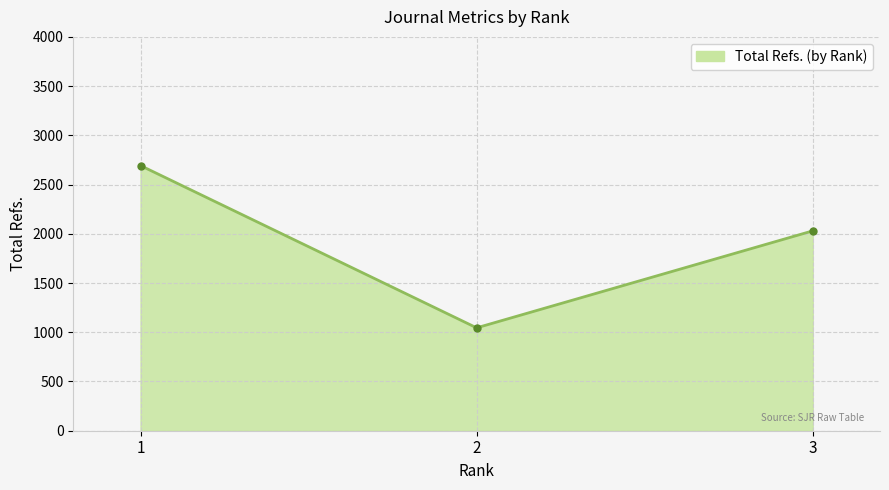

Rank the categories by value from lowest to highest.

2, 3, 1